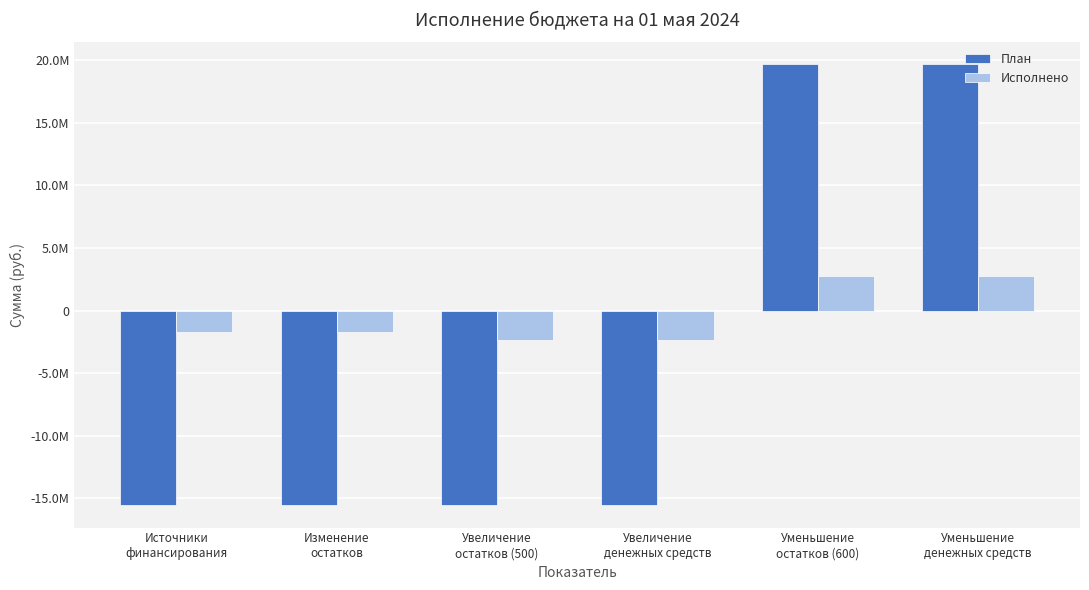

Are the bars grouped side by side (vs. stacked)?

Yes